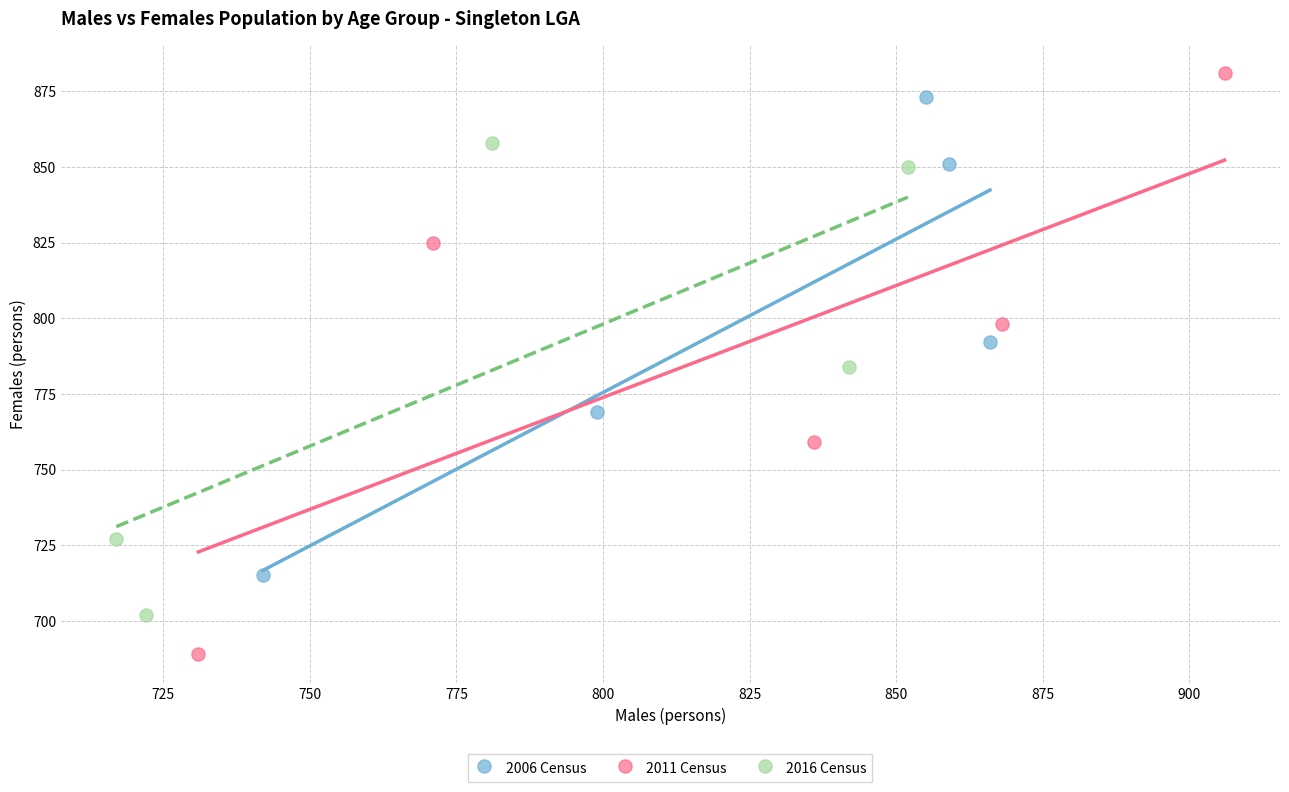

Which series reaches the minimum Y coordinate?

2011 Census